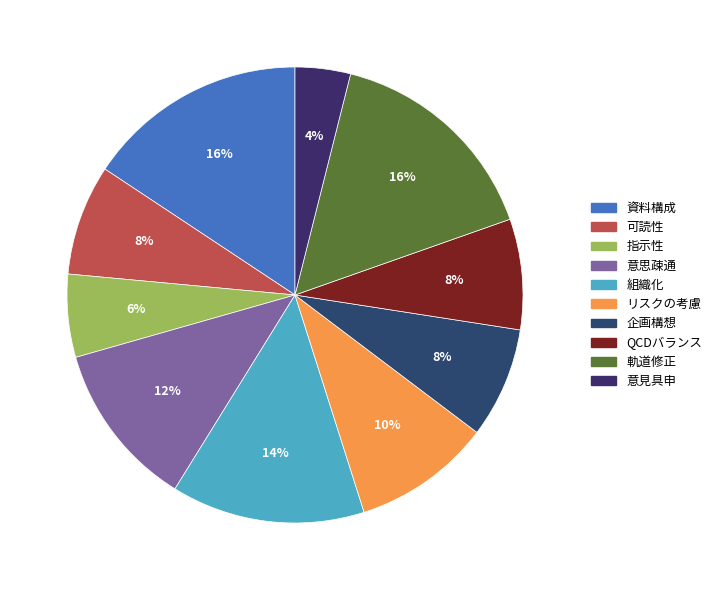

The 意思疎通 slice represents 12% of the pie. True or false?

True